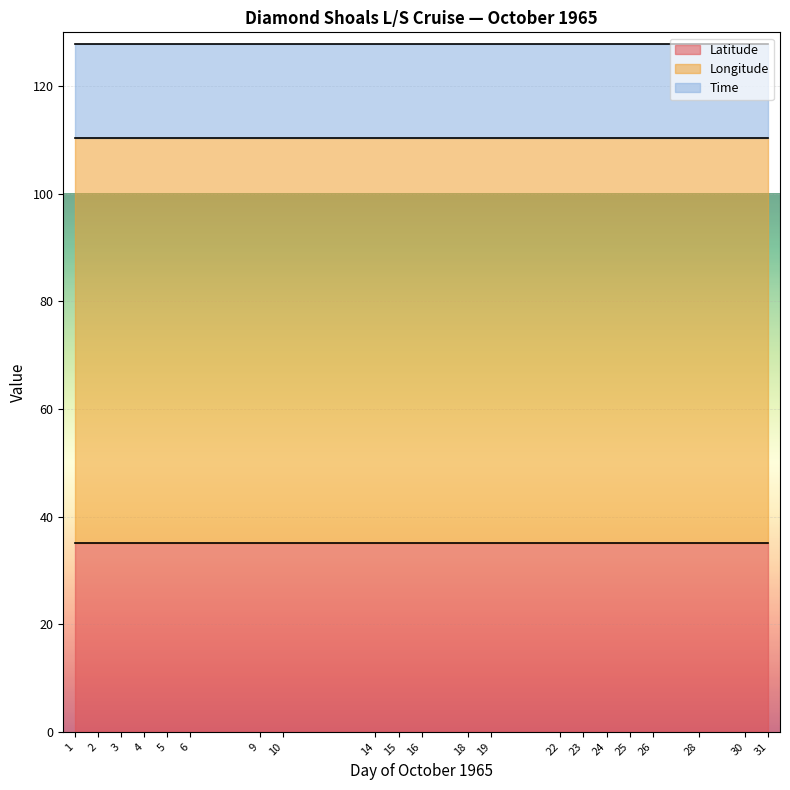

Reading right to left, extract all data points from this chart.

Cast Day: 31.0	30.0	28.0	26.0	25.0	24.0	23.0	22.0	19.0	18.0	16.0	15.0	14.0	10.0	9.0	6.0	5.0	4.0	3.0	2.0	1.0
Latitude: 35.1	35.1	35.1	35.1	35.1	35.1	35.1	35.1	35.1	35.1	35.1	35.1	35.1	35.1	35.1	35.1	35.1	35.1	35.1	35.1	35.1
Longitude: -75.3	-75.3	-75.3	-75.3	-75.3	-75.3	-75.3	-75.3	-75.3	-75.3	-75.3	-75.3	-75.3	-75.3	-75.3	-75.3	-75.3	-75.3	-75.3	-75.3	-75.3
Time: 17.5	17.5	17.5	17.5	17.5	17.5	17.5	17.5	17.5	17.5	17.5	17.5	17.5	17.5	17.5	17.5	17.5	17.5	17.5	17.5	17.5